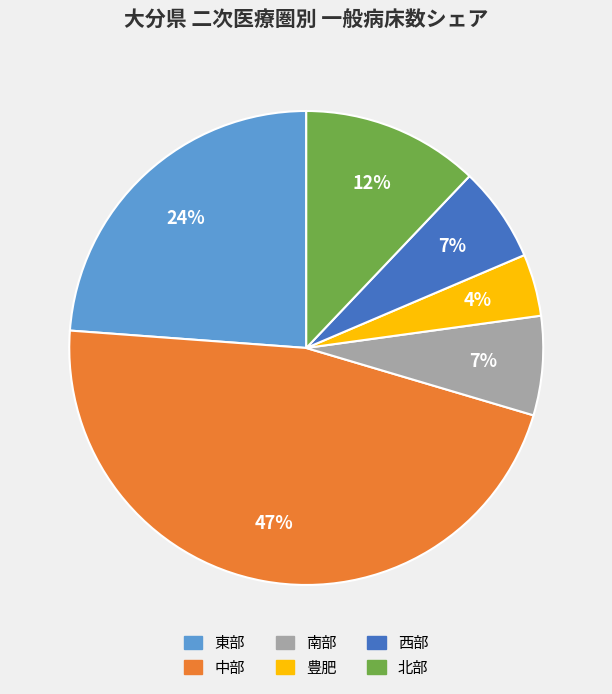

Do 西部 and 南部 together represent more than half of the pie?

No